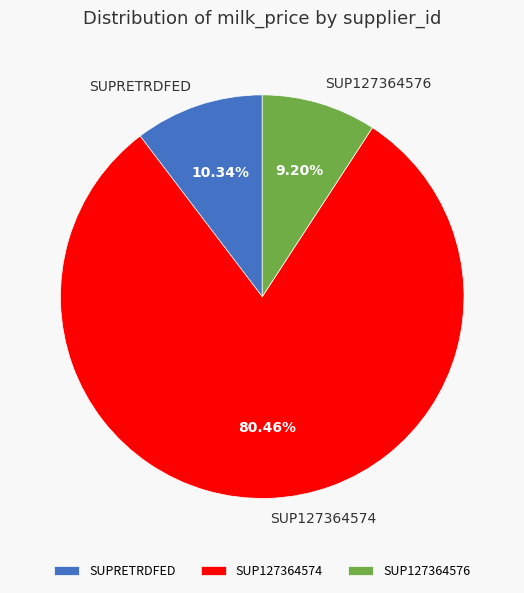

Rank the categories by value from highest to lowest.

SUP127364574, SUPRETRDFED, SUP127364576